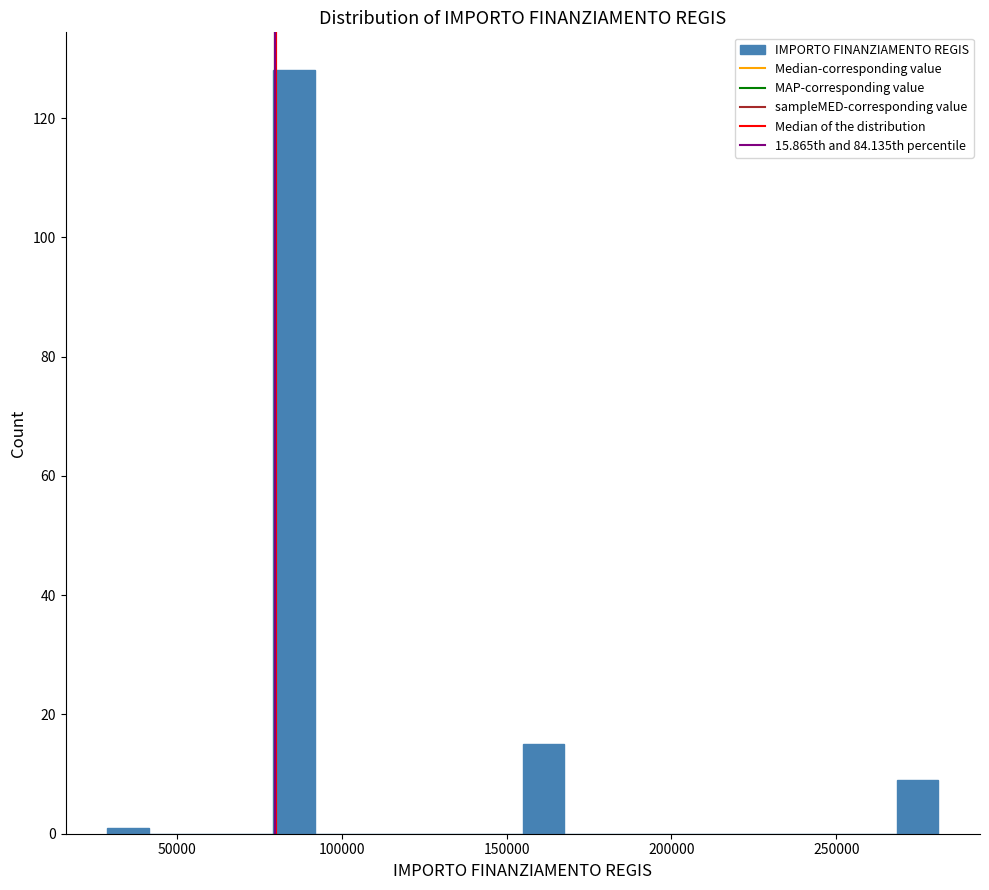

Around what value on the x-axis is the tallest bar? Give the approximate position of its centre, as read against the axis.

85000